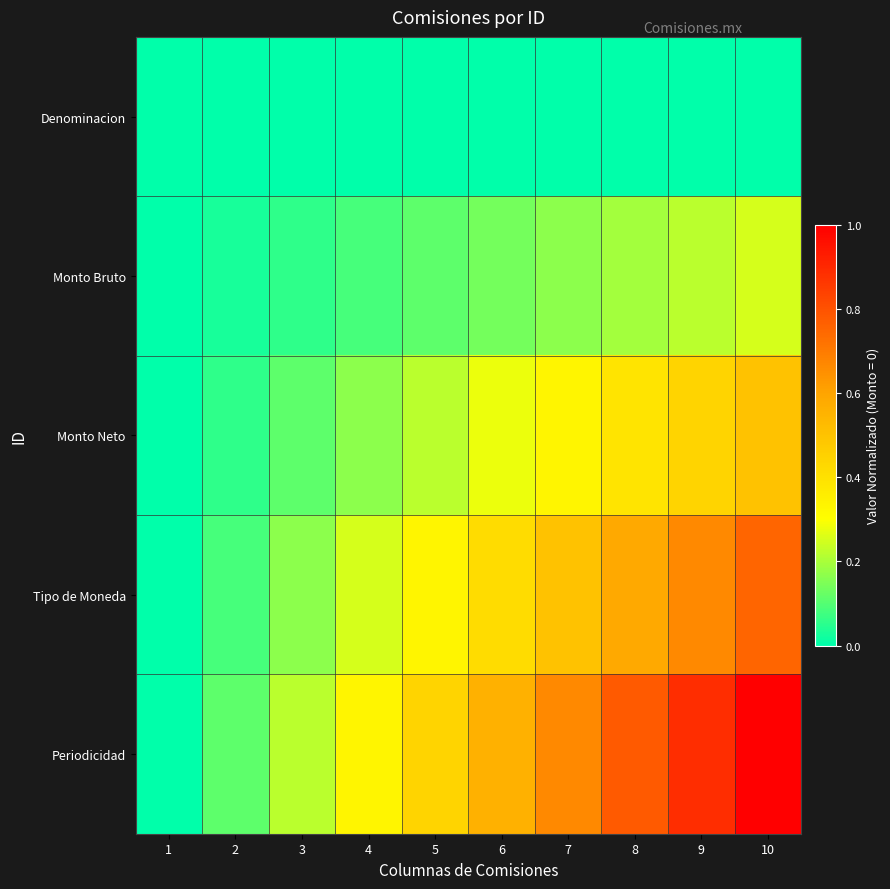

List the series in order of their overall mean, highest first.

Periodicidad, Tipo de Moneda, Monto Neto, Monto Bruto, Denominacion